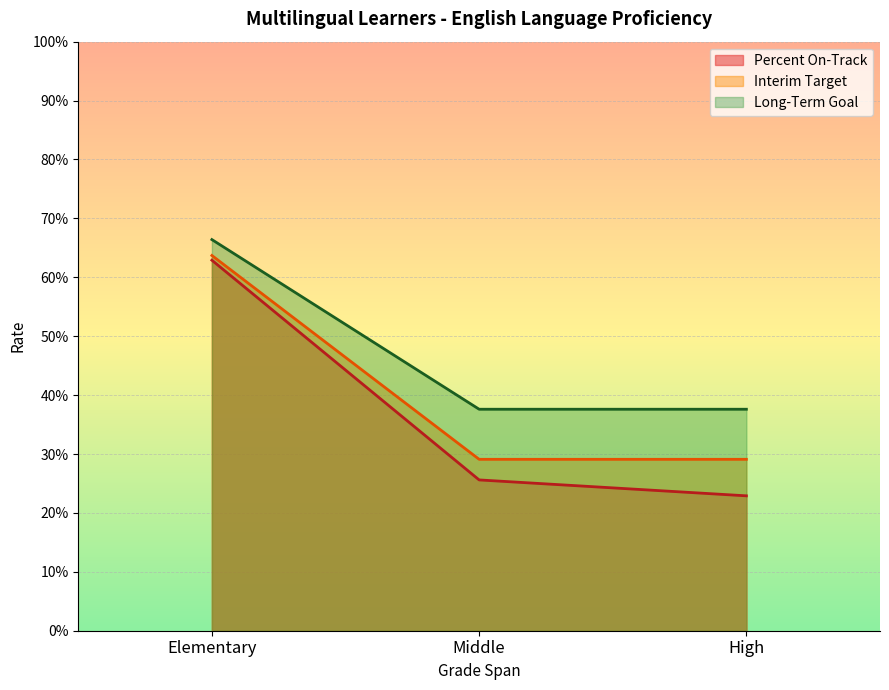

Which series has the largest range (max minus min)?

Percent On-Track